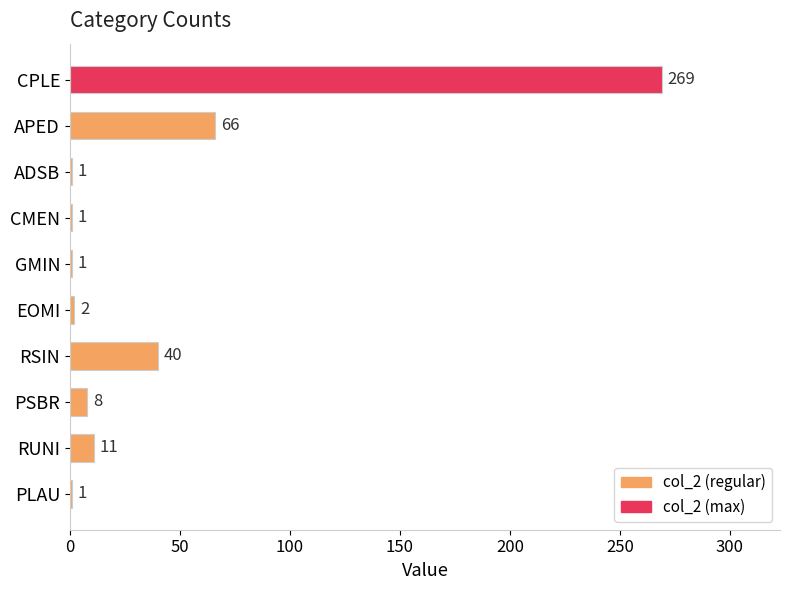

What is the maximum value shown in the chart?

269